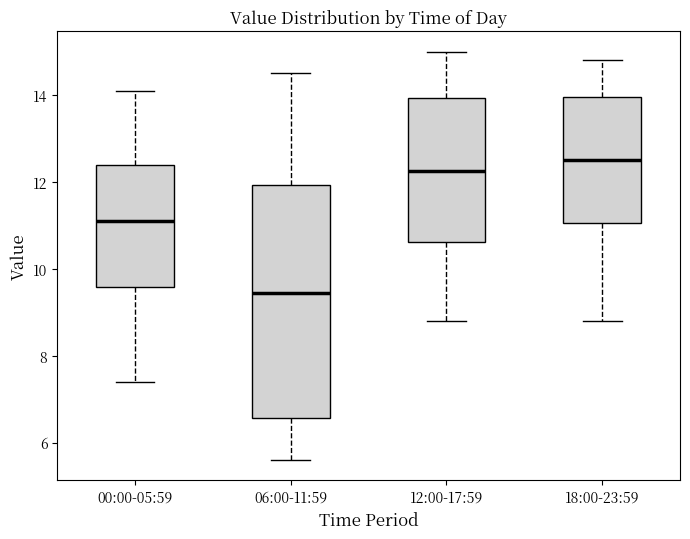

Reading left to right, transcribe this box plot: for each box, give where its median line is, the range the box spans, and where its two whiskers end, as read against the y-axis. The values are not printed on the chart, so give them approximately, as read against the axis.

00:00-05:59: median 11.2, box 9.6 to 12.4, whiskers 7.4 to 14.2
06:00-11:59: median 9.4, box 6.6 to 12.0, whiskers 5.6 to 14.6
12:00-17:59: median 12.2, box 10.6 to 14.0, whiskers 8.8 to 15.0
18:00-23:59: median 12.6, box 11.0 to 14.0, whiskers 8.8 to 14.8